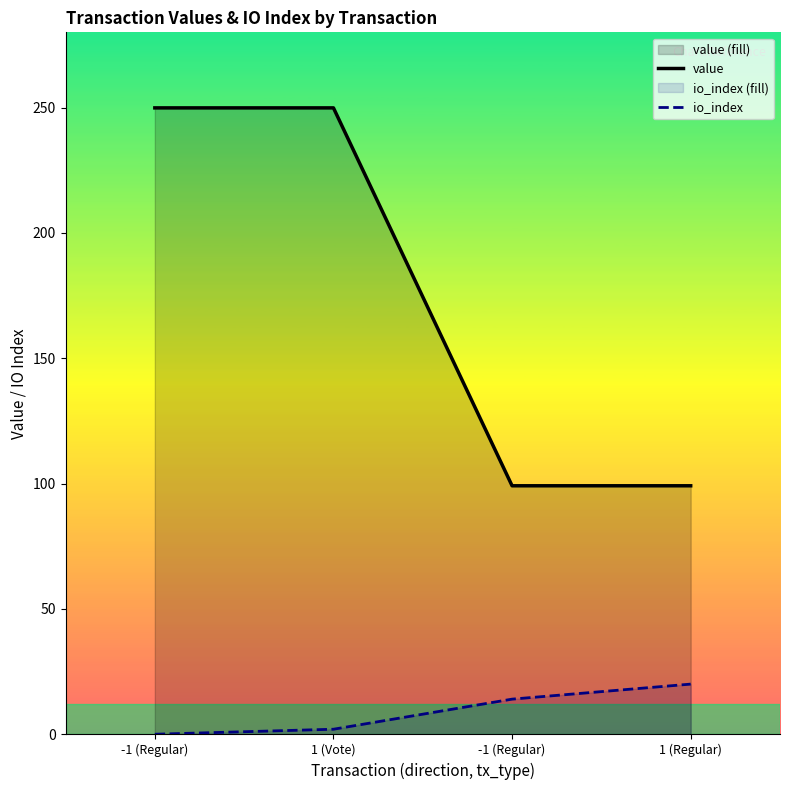

What is the difference between the highest and lowest values at -1 (Regular)?

249.9